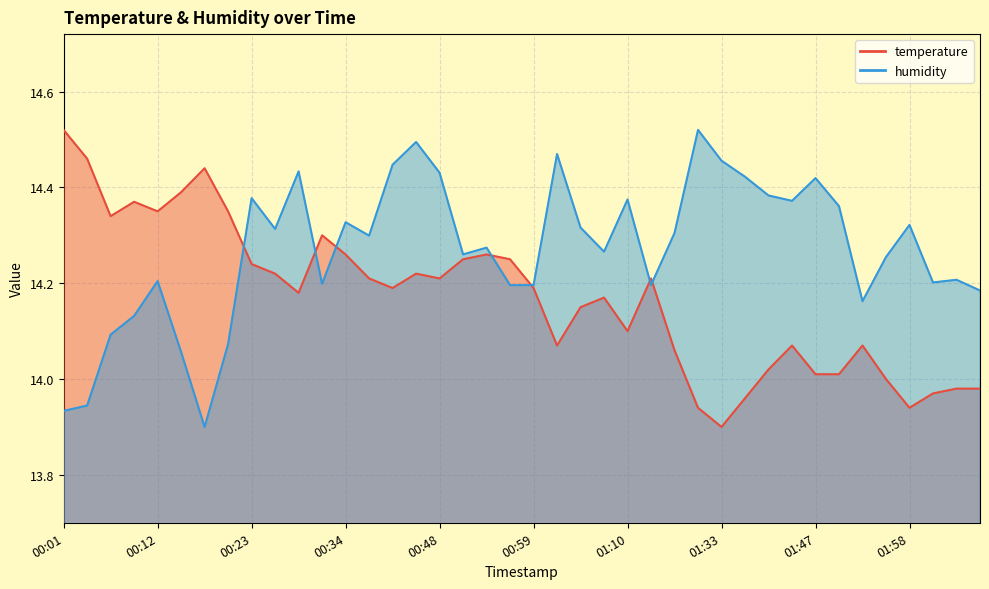

Which series has the widest spread of values?

temperature